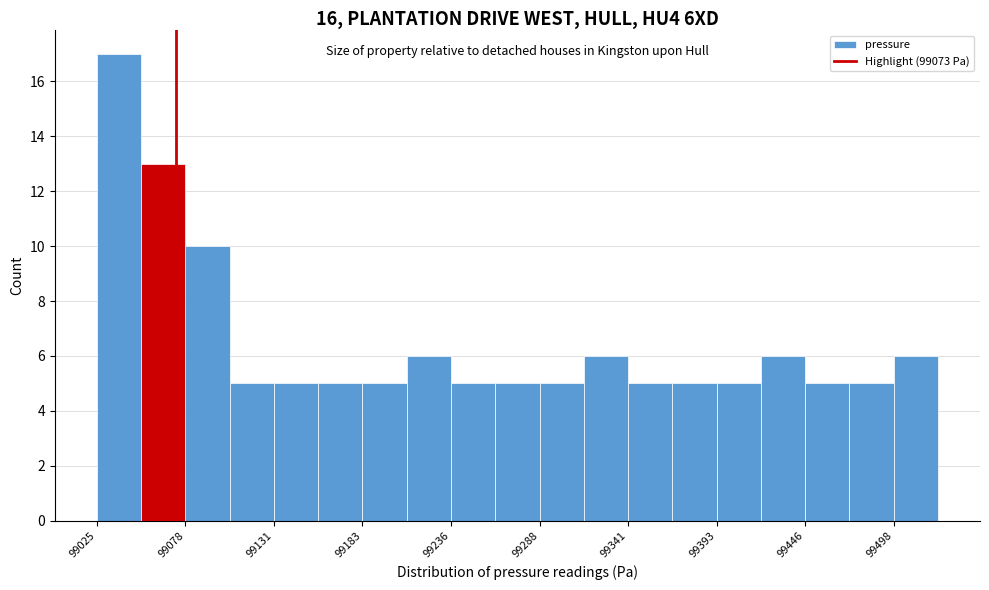

Read against the x-axis, roughly where is the centre of the tallest bar?

99040